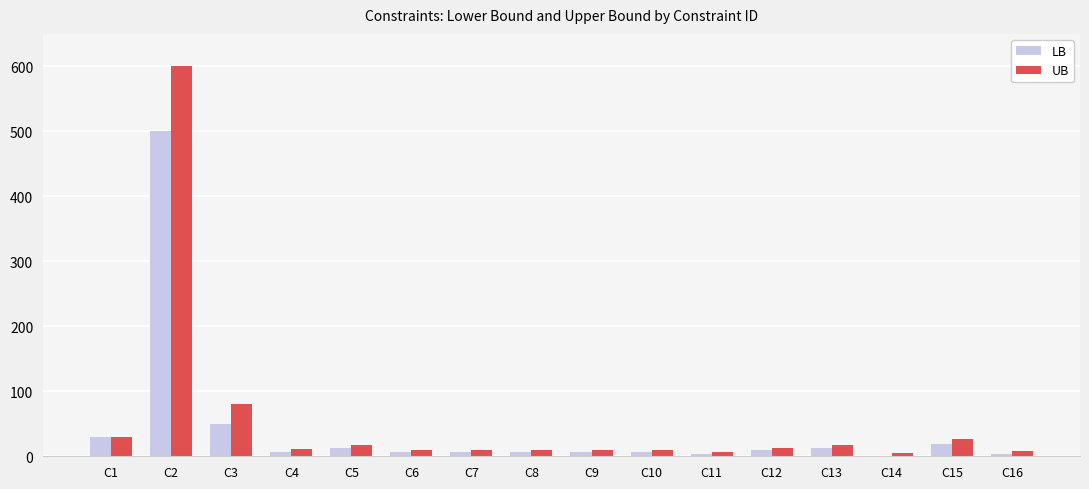

The LB series shows 9 at C12. True or false?

True